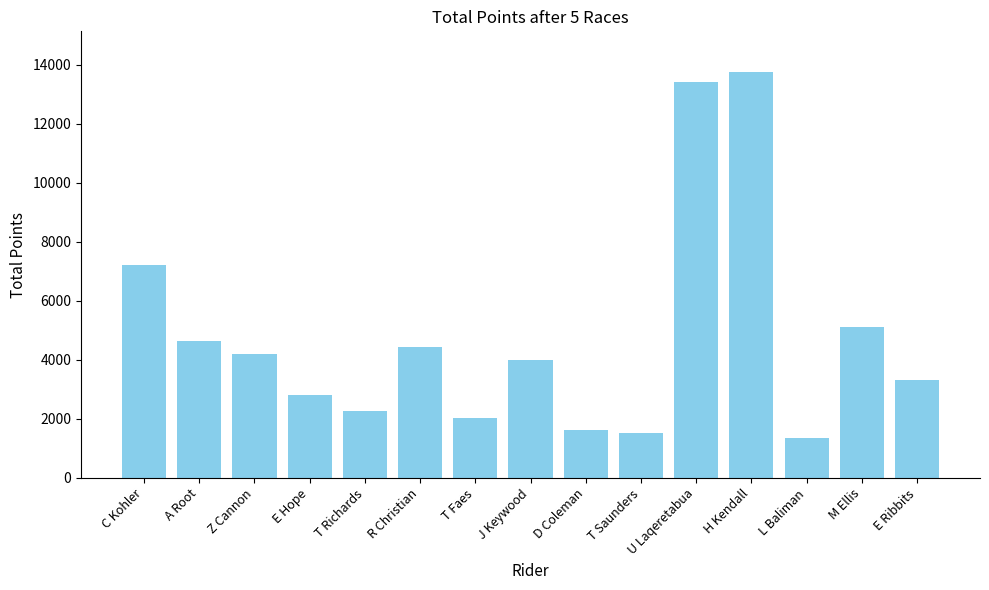

What is the label of the 11th bar from the left?

U Laqeretabua